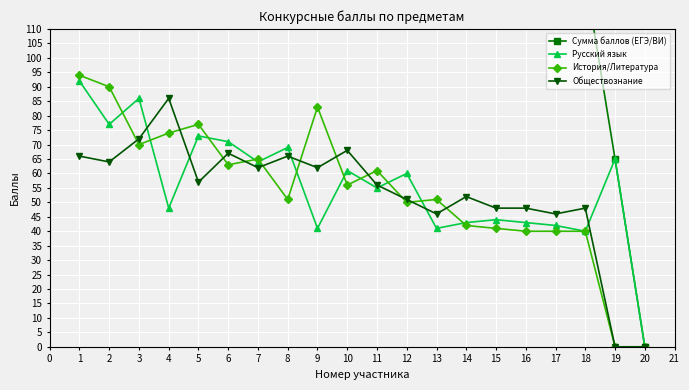

Where is the first local minimum for История/Литература?

3